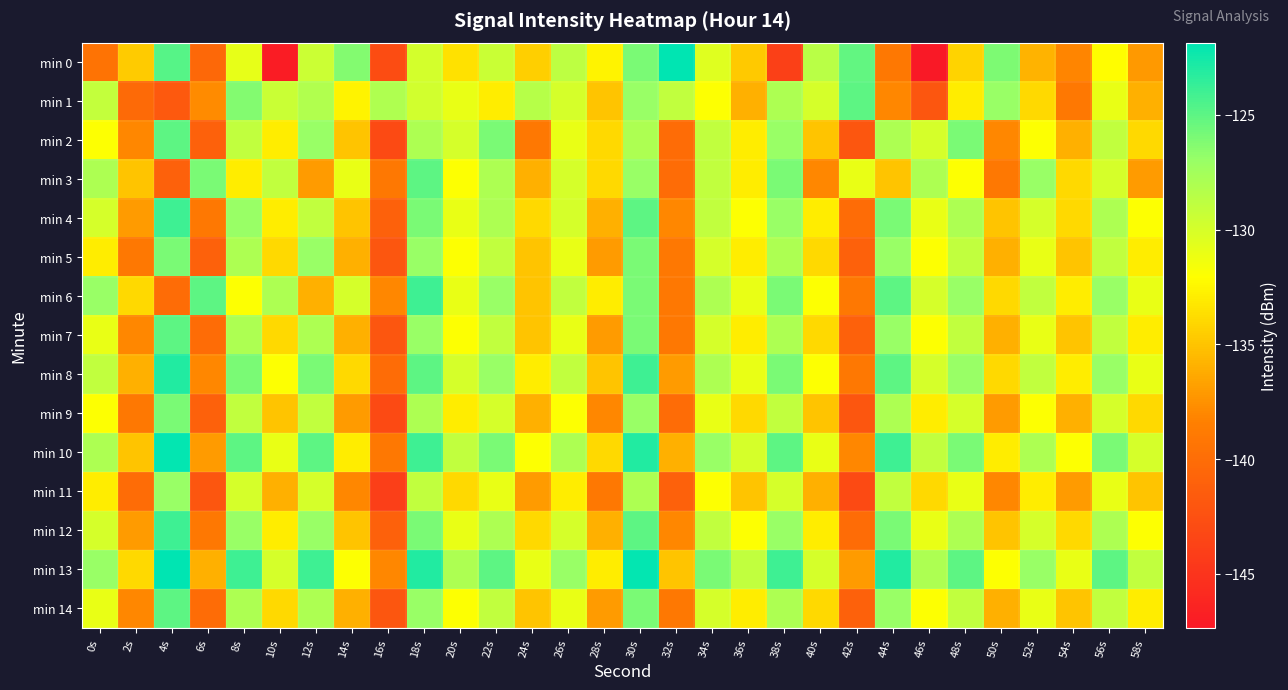

Which series has the largest range (max minus min)?

min 0